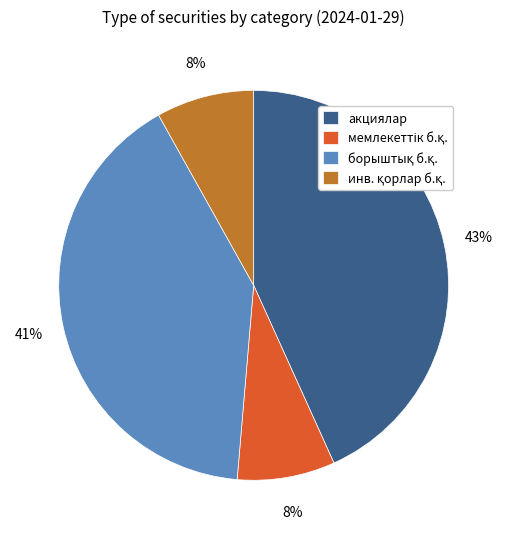

What is the largest slice in the pie chart?

акциялар